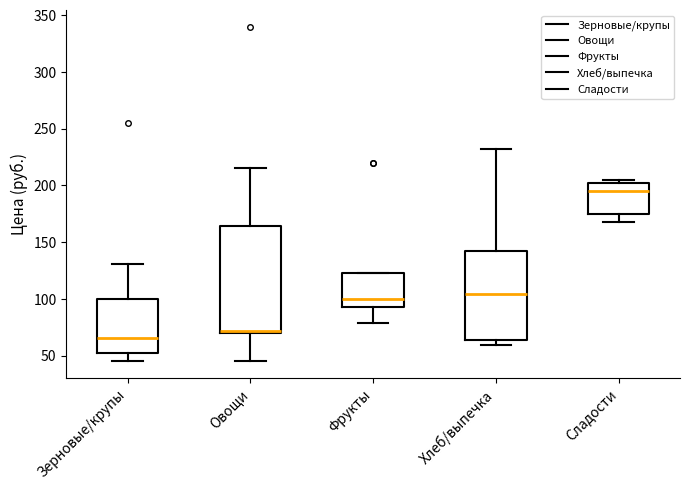

Reading left to right, read every box against the y-axis: the position of its median line, the range the box covers, and the ends of its whiskers. The values are not printed on the chart, so give them approximately, as read against the axis.

Зерновые/крупы: median 65, box 50 to 100, whiskers 45 to 130
Овощи: median 70 (just above the box's lower edge), box 70 to 165, whiskers 45 to 215
Фрукты: median 100, box 95 to 125, whiskers 80 to 125
Хлеб/выпечка: median 105, box 65 to 140, whiskers 60 to 230
Сладости: median 195, box 175 to 205, whiskers 170 to 205 (just above the box's upper edge)